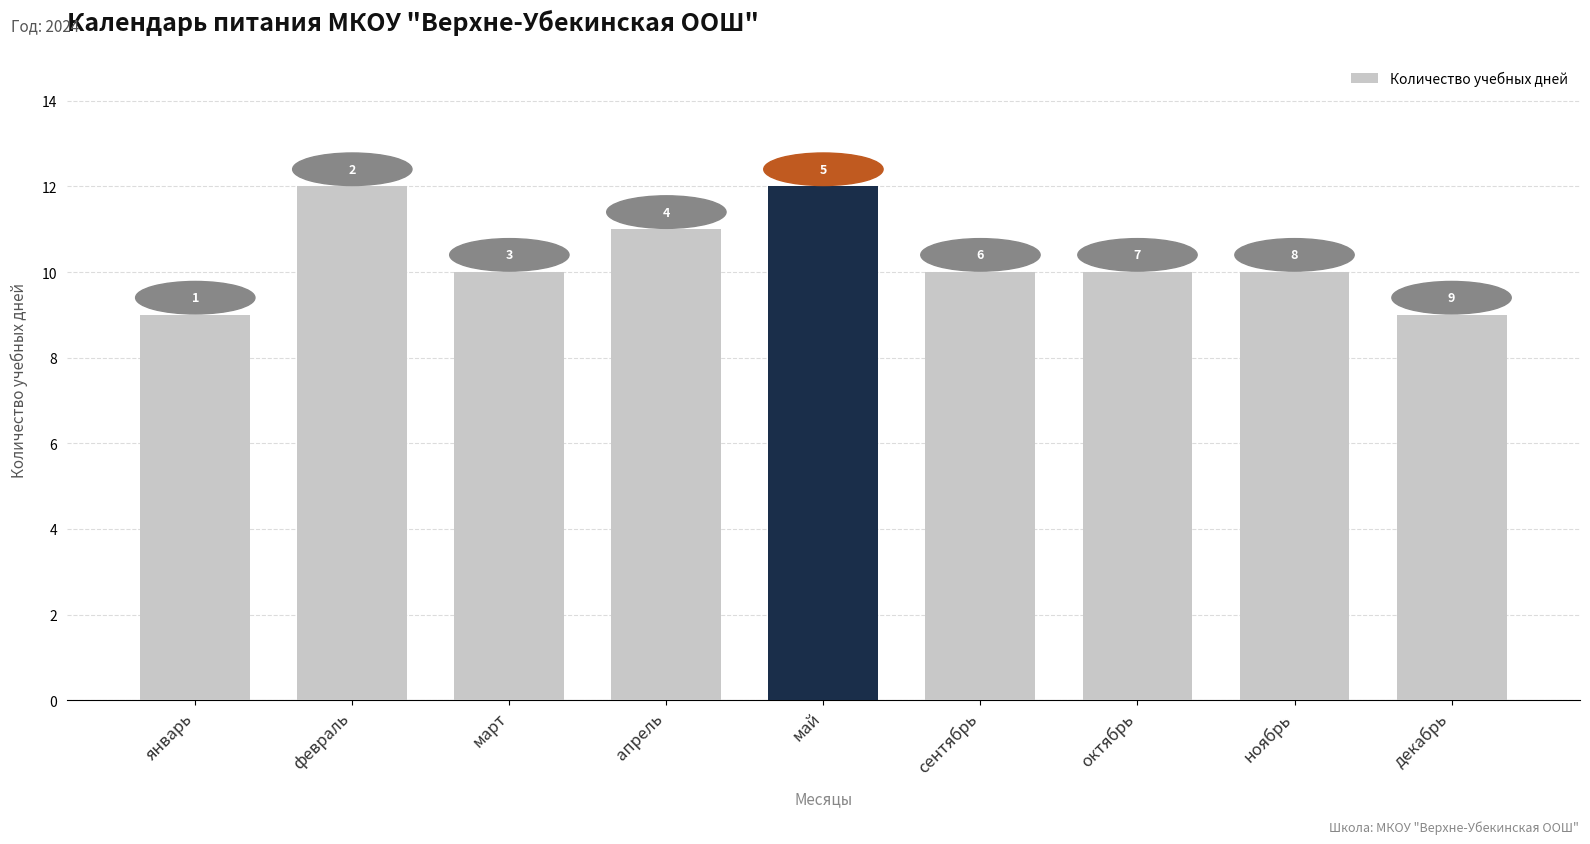

List the labels in order of value, smallest first.

январь, декабрь, март, сентябрь, октябрь, ноябрь, апрель, февраль, май